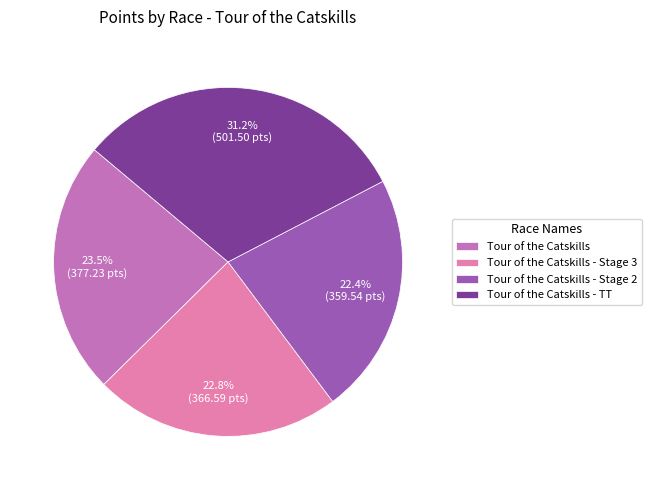

To the nearest percent, what is the average slice percentage?

25%